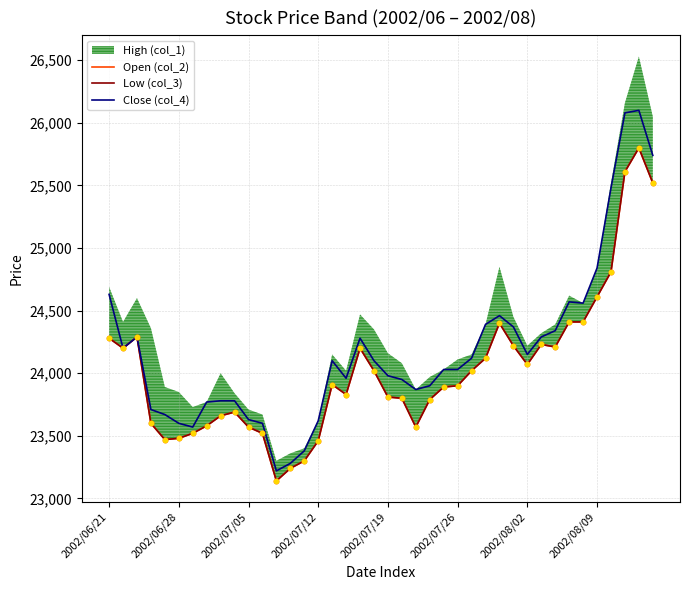

What is the maximum value for Close (col_4)?

26100